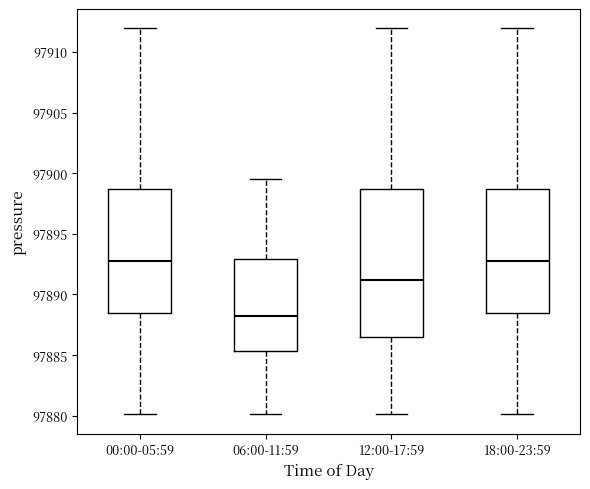

Comparing the boxes themselves (not the whiskers), which one is the tallest?

12:00-17:59